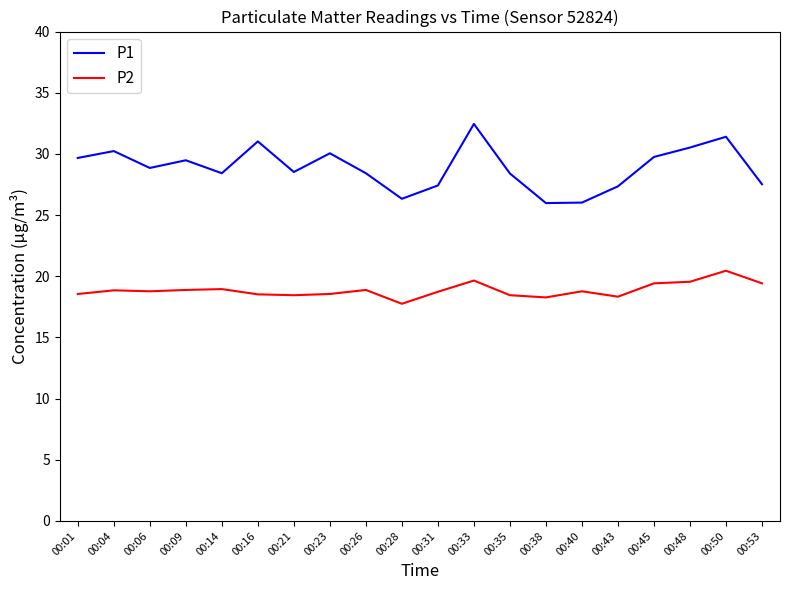

Which category has the lowest value across all series?

00:28